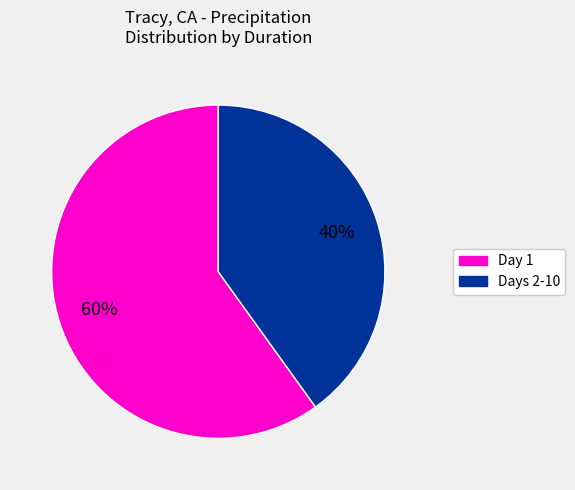

Is there a majority slice in this chart?

Yes